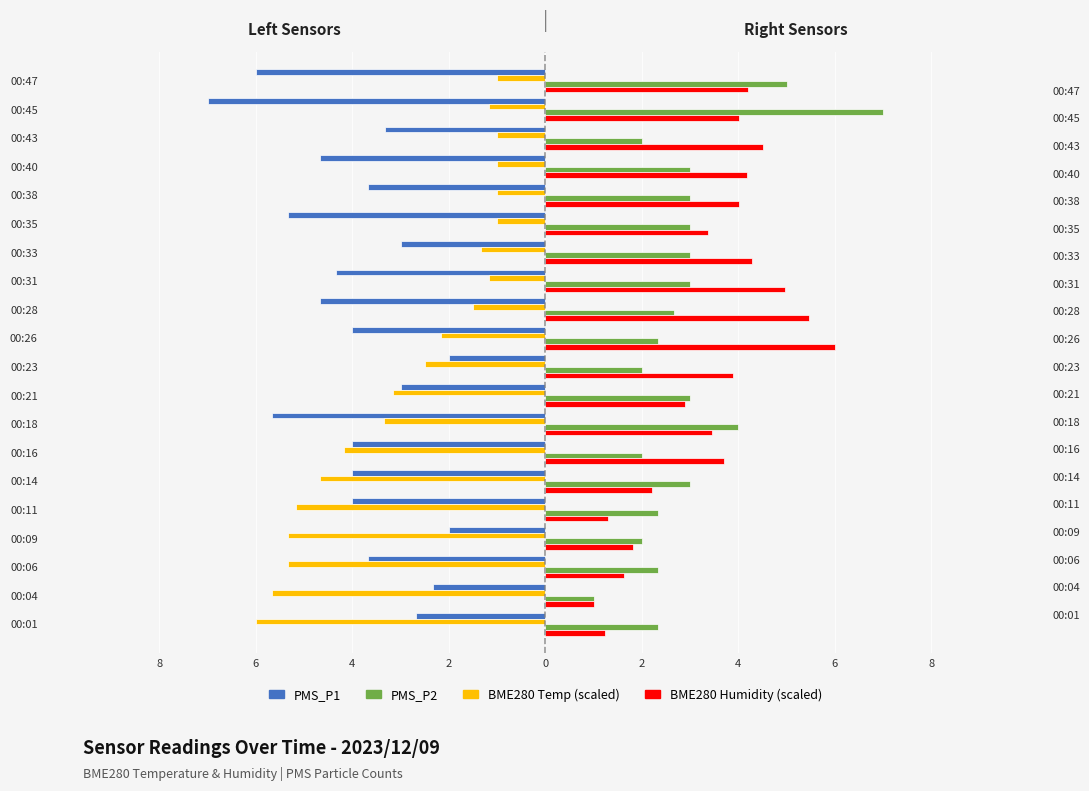

Reading right to left, extract all data points from this chart.

PMS_P1: -6.0	-7.0	-3.3	-4.7	-3.7	-5.3	-3.0	-4.3	-4.7	-4.0	-2.0	-3.0	-5.7	-4.0	-4.0	-4.0	-2.0	-3.7	-2.3	-2.7
BME280_temperature: -1.0	-1.2	-1.0	-1.0	-1.0	-1.0	-1.3	-1.2	-1.5	-2.2	-2.5	-3.2	-3.3	-4.2	-4.7	-5.2	-5.3	-5.3	-5.7	-6.0
PMS_P2: 5.0	7.0	2.0	3.0	3.0	3.0	3.0	3.0	2.7	2.3	2.0	3.0	4.0	2.0	3.0	2.3	2.0	2.3	1.0	2.3
BME280_humidity: 4.2	4.0	4.5	4.2	4.0	3.4	4.3	5.0	5.5	6.0	3.9	2.9	3.4	3.7	2.2	1.3	1.8	1.6	1.0	1.2